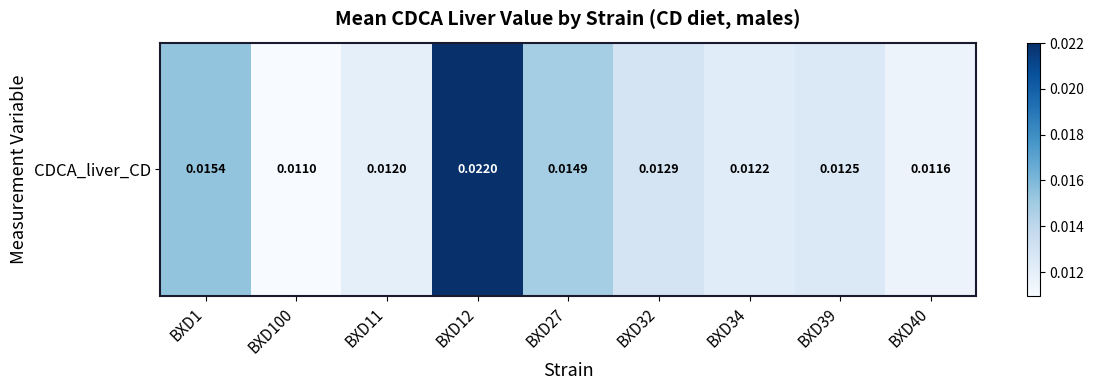

List the labels in order of value, smallest first.

BXD100, BXD40, BXD11, BXD34, BXD39, BXD32, BXD27, BXD1, BXD12